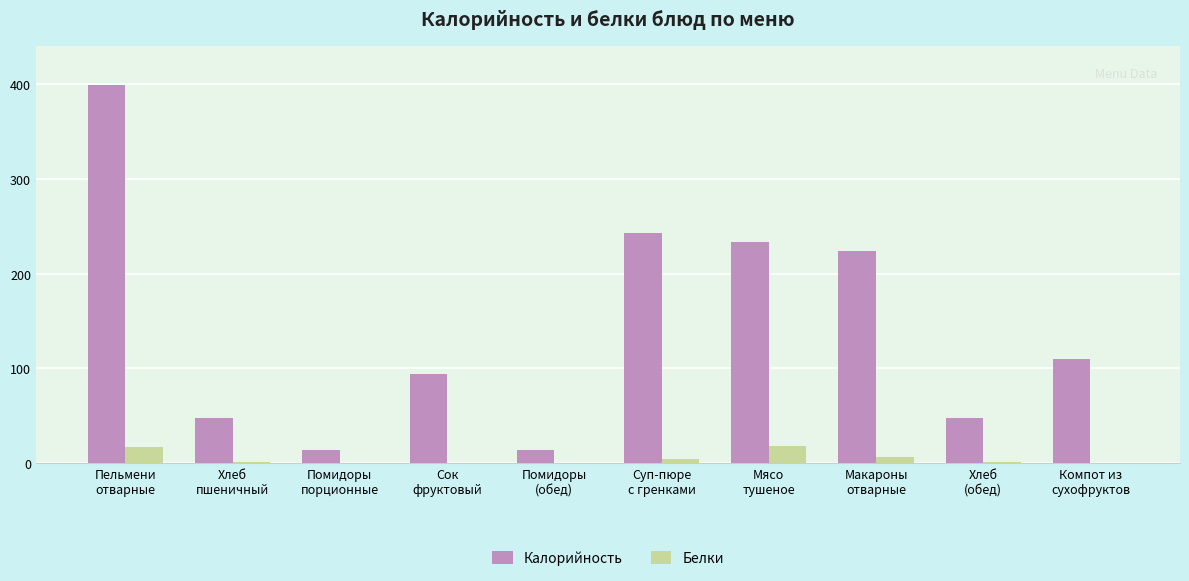

What is the maximum value for Белки?

18.0